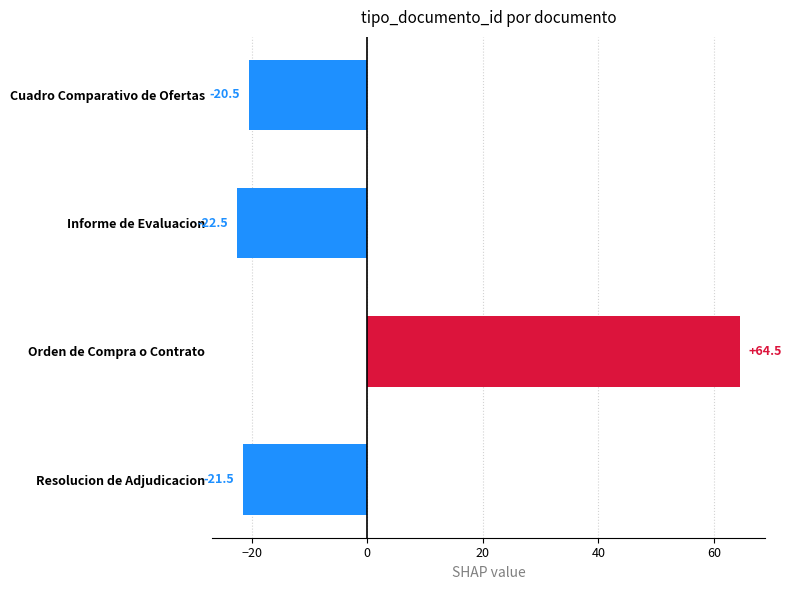

True or false: the data shows -22.5 at Informe de Evaluacion.

True